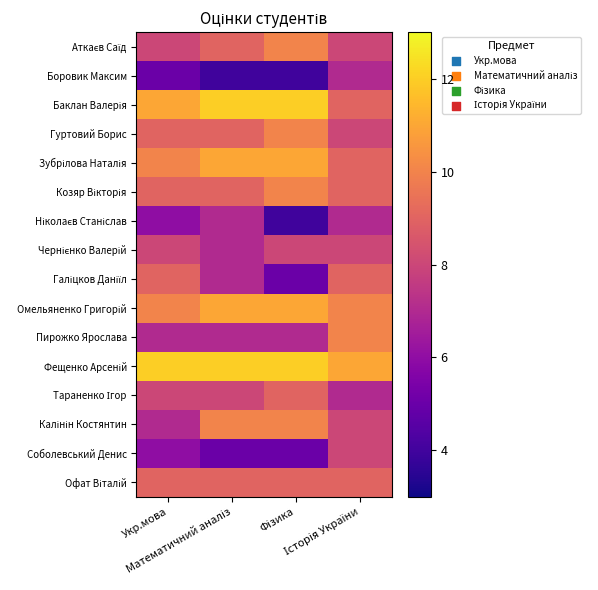

Which series has the largest total across all categories?

Фещенко Арсеній